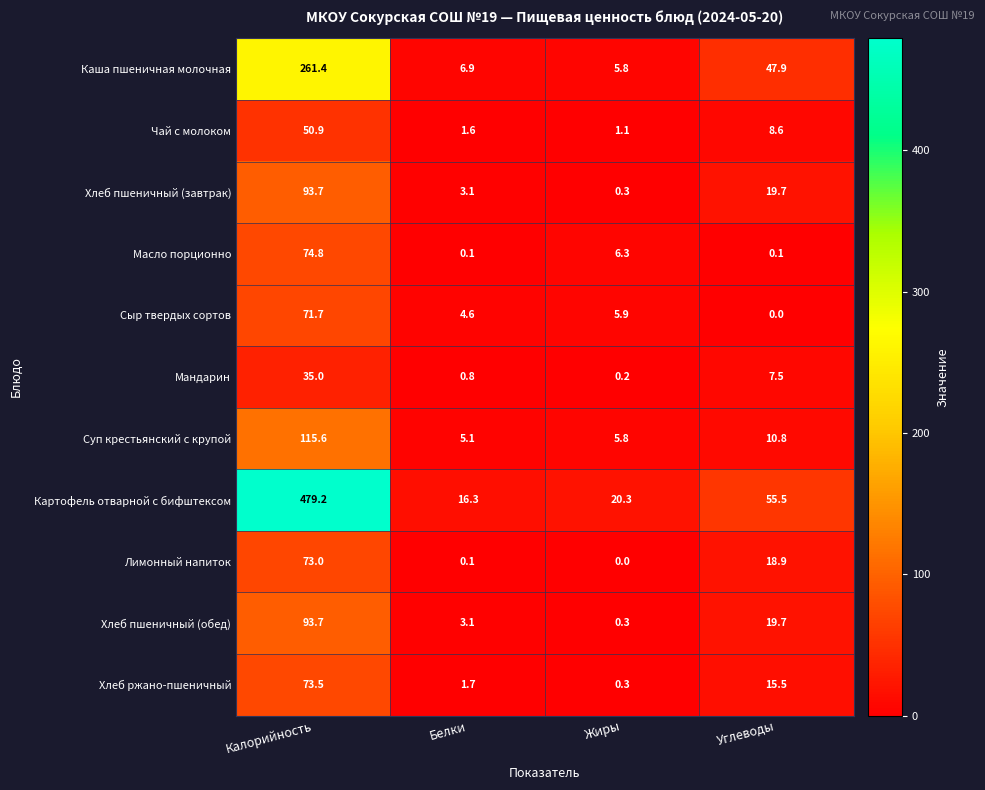

Read the Чай с молоком value at Углеводы.

8.6